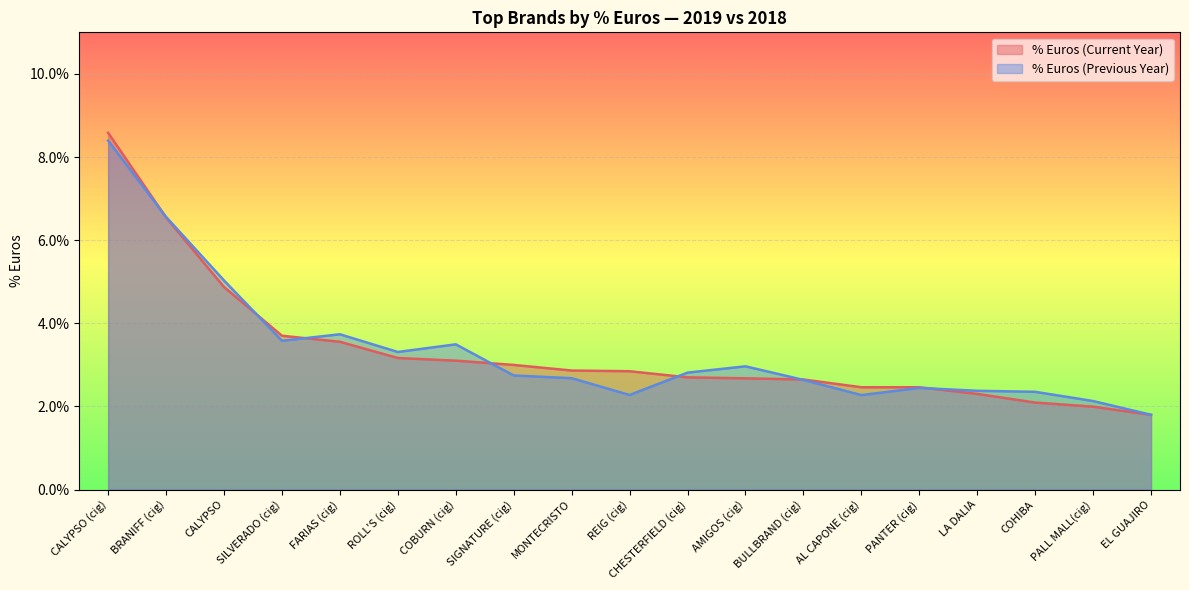

At how many categories does at least one series exceed 0?

19